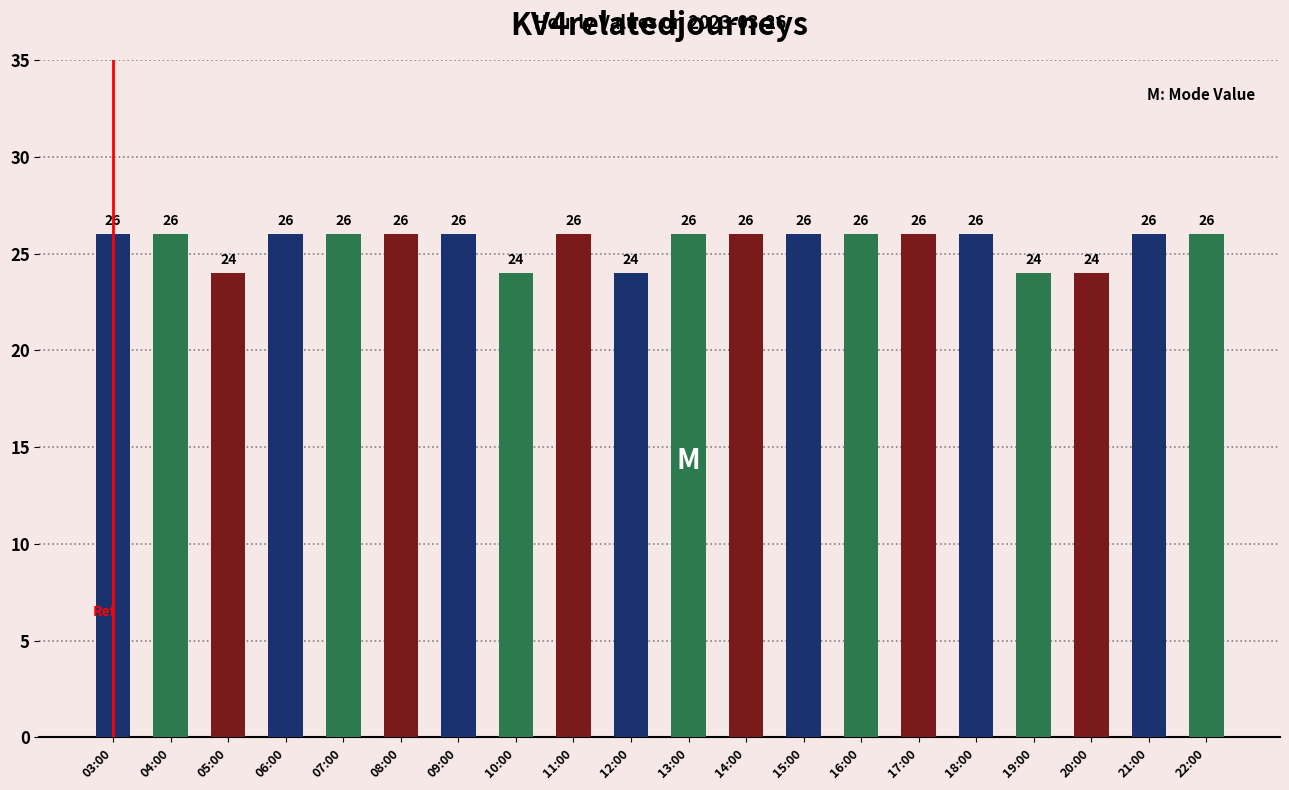

The chart shows a value of 43 at 16:00. True or false?

False